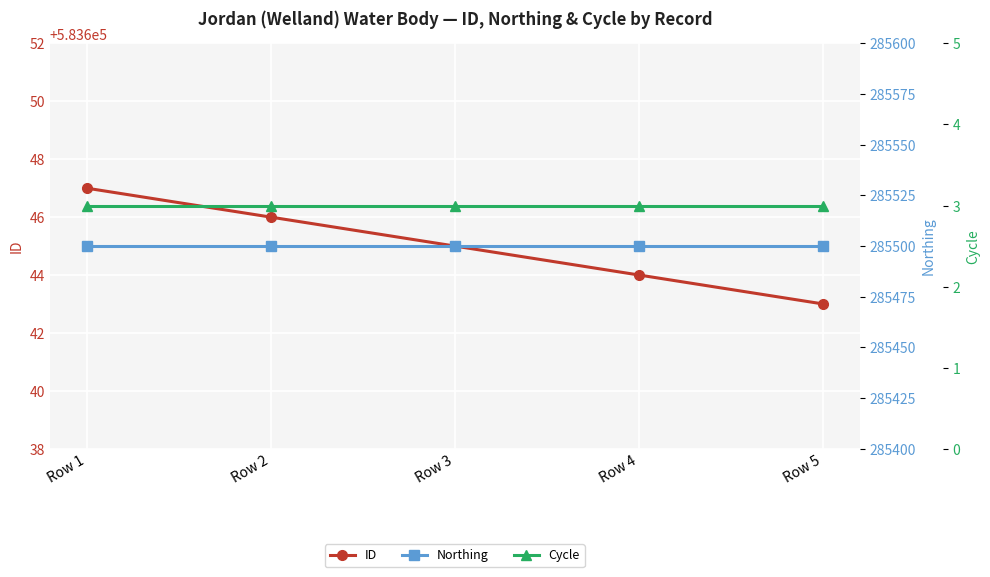

True or false: ID and Cycle intersect in this chart.

False